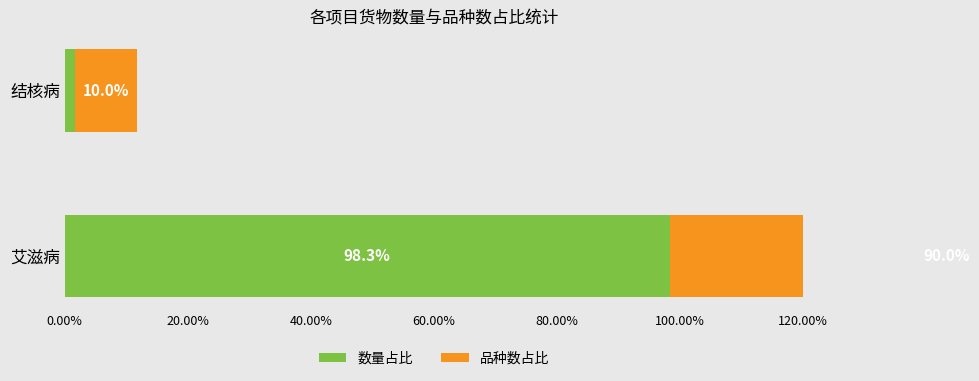

What is the sum of the 品种数占比 values at 结核病 and 艾滋病?

100.0